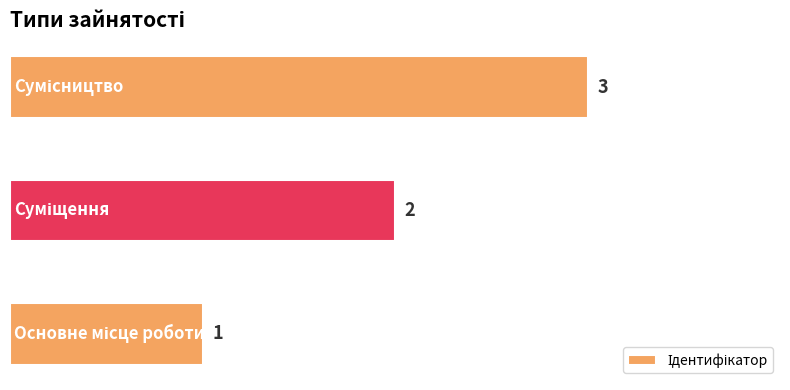

What is the sum of all values?

6